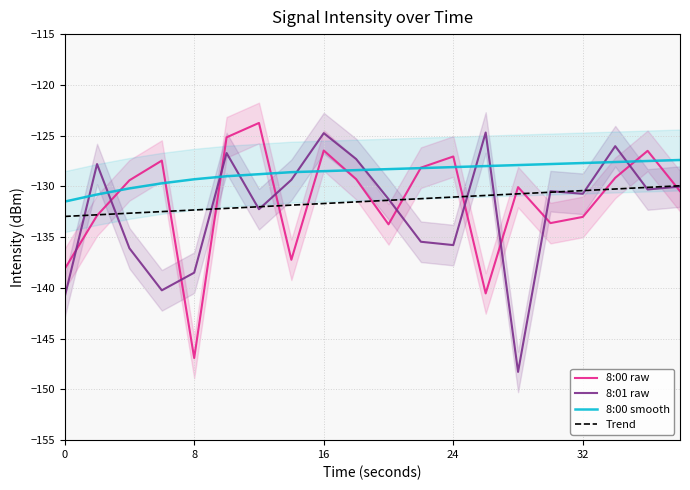

The 8:00 raw series shows -58.7 at 24. True or false?

False